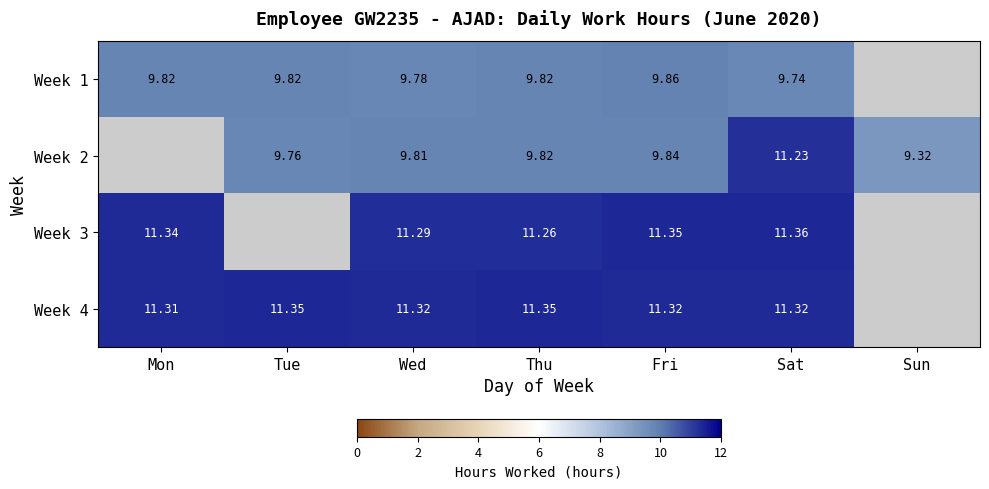

Between Sat and Tue, which is larger?

Tue